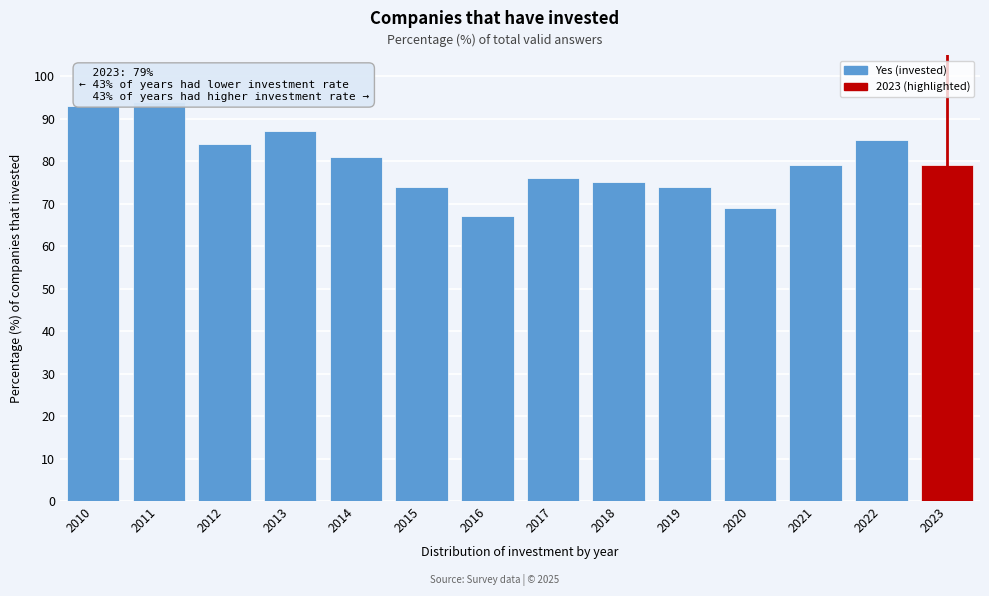

Reading left to right, what are all the values shown in this chart?

93	94	84	87	81	74	67	76	75	74	69	79	85	79